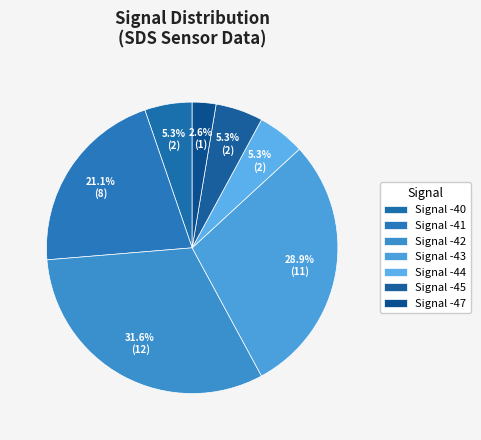

Count the number of slices in the pie.

7